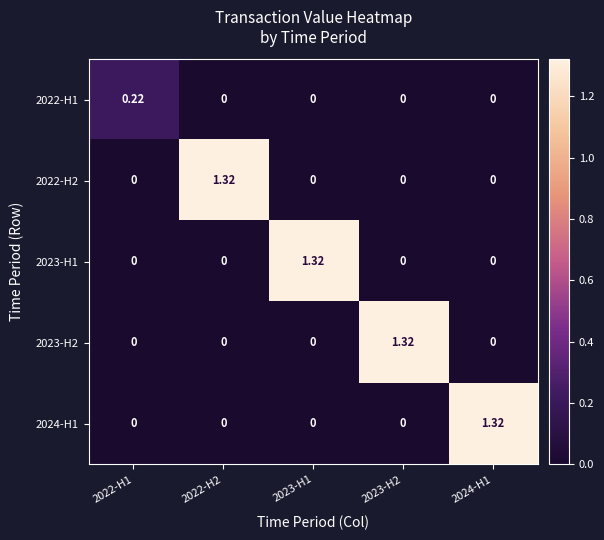

Is the value of 2023-H2 at 2022-H1 greater than the value of 2022-H2 at 2022-H2?

No